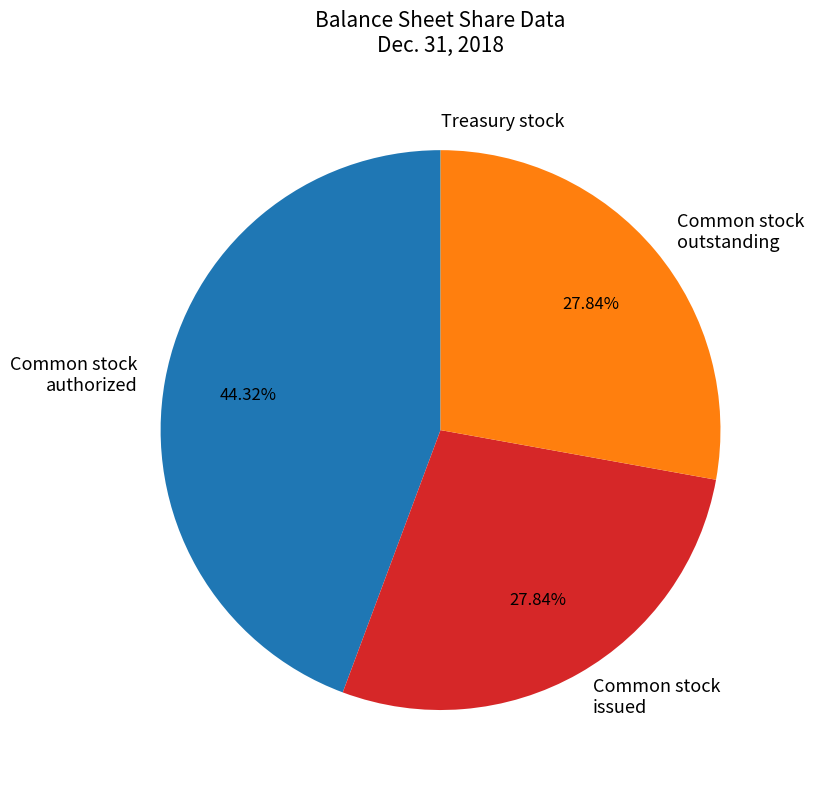

What is the ratio of the value at Common stock issued to the value at Common stock outstanding?

1.0